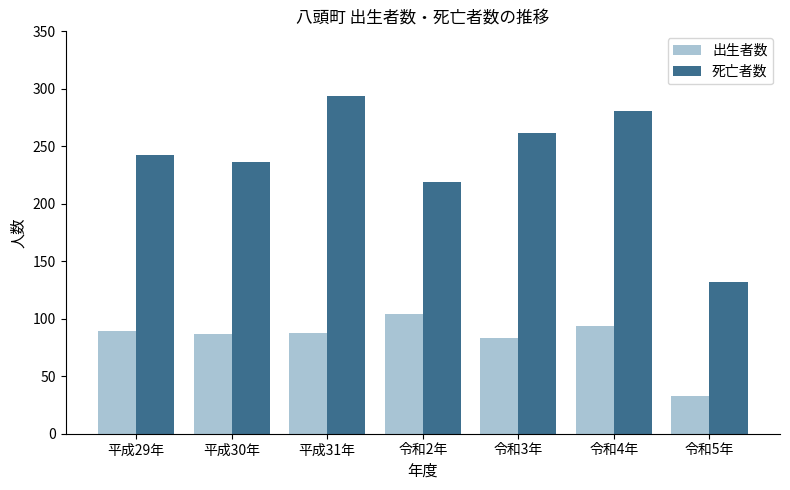

The 死亡者数 series shows 374 at 平成30年. True or false?

False